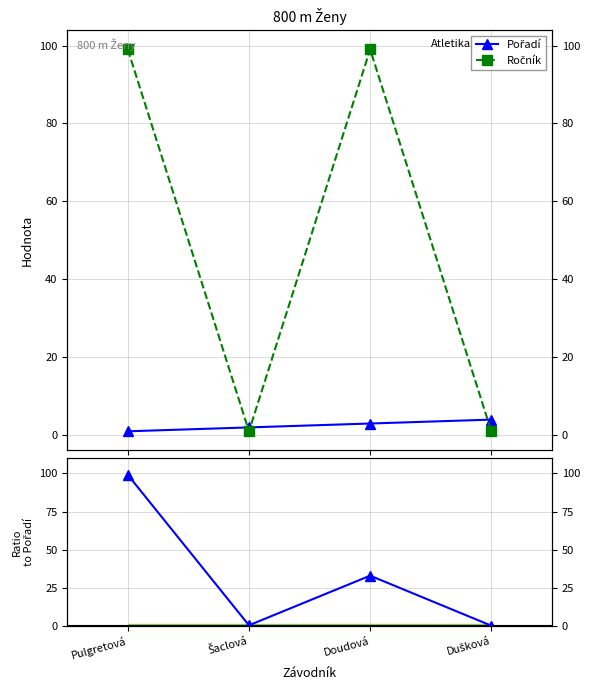

True or false: Ročník and Ročník / Pořadí cross at least once.

False